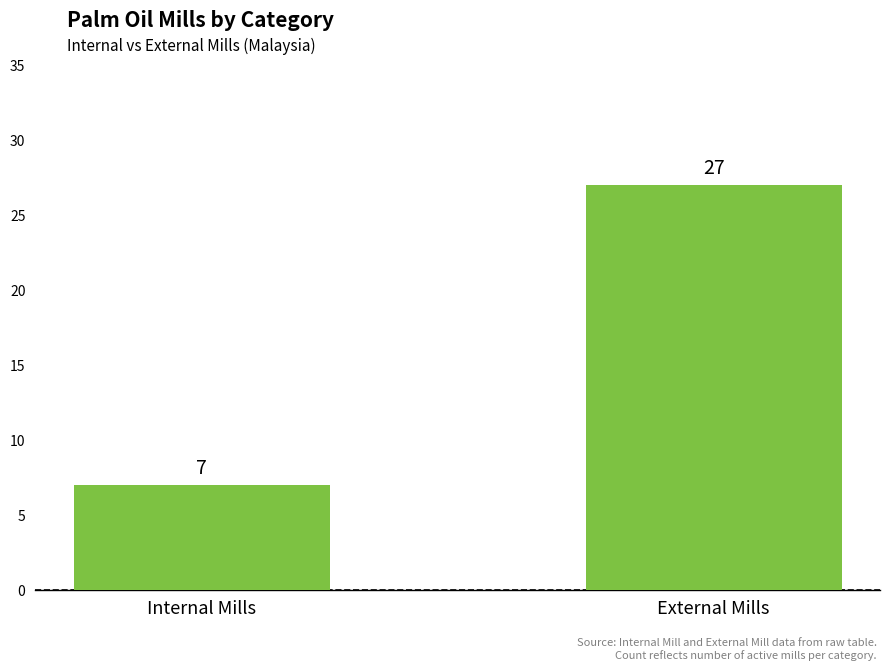

Which has a higher value, Internal Mills or External Mills?

External Mills